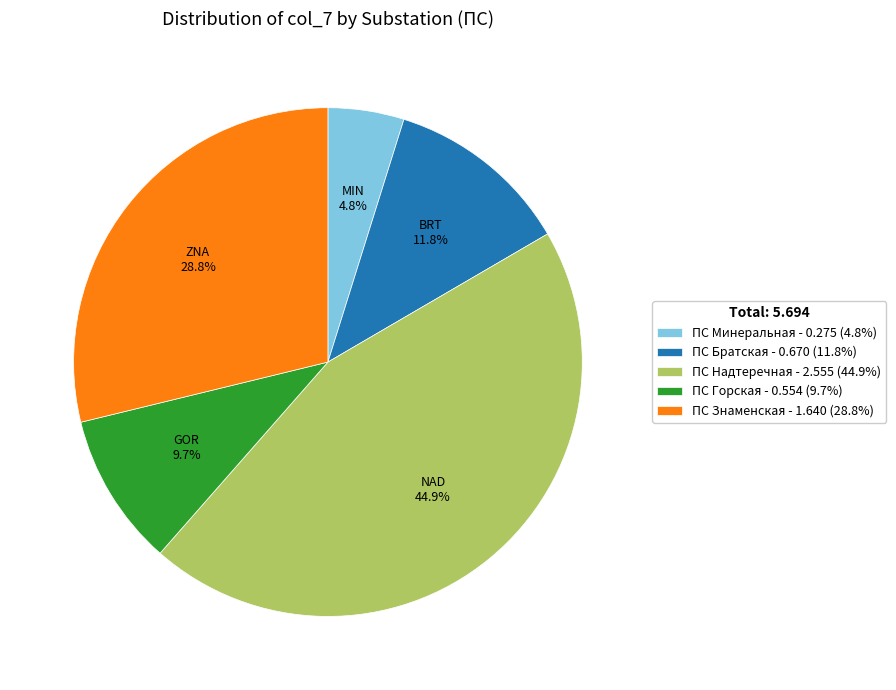

Does ПС Минеральная account for over 50% of the chart?

No